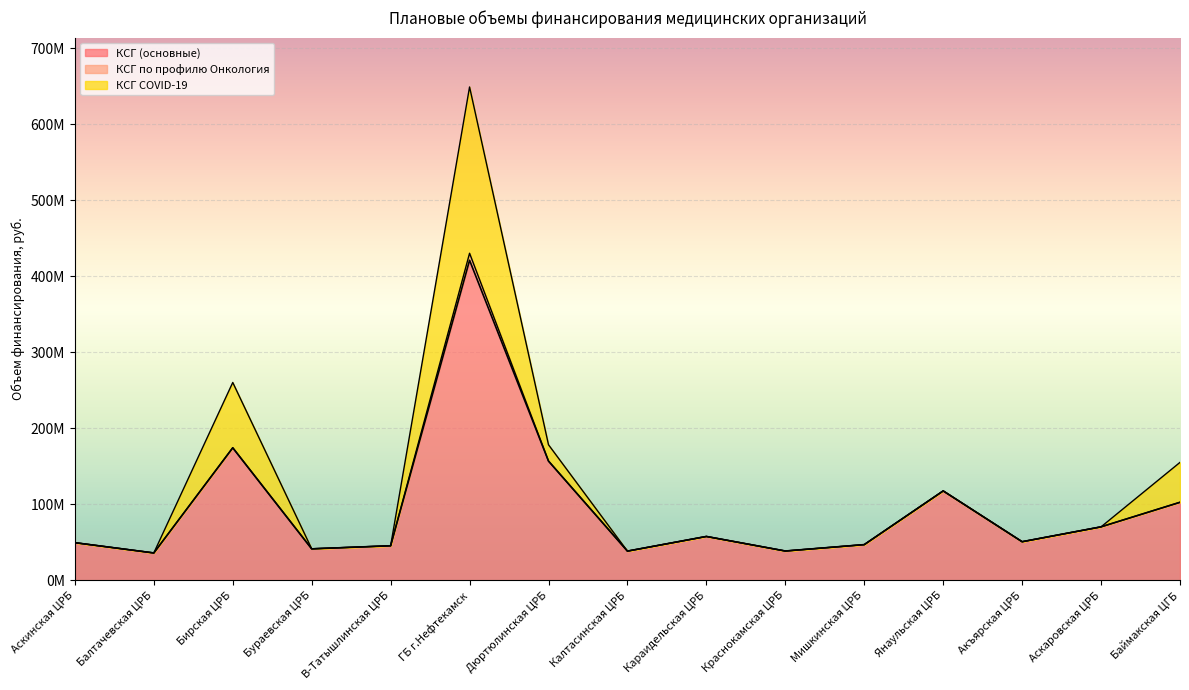

Where is КСГ (основные) nearest to the value 228655694?

Бирская ЦРБ